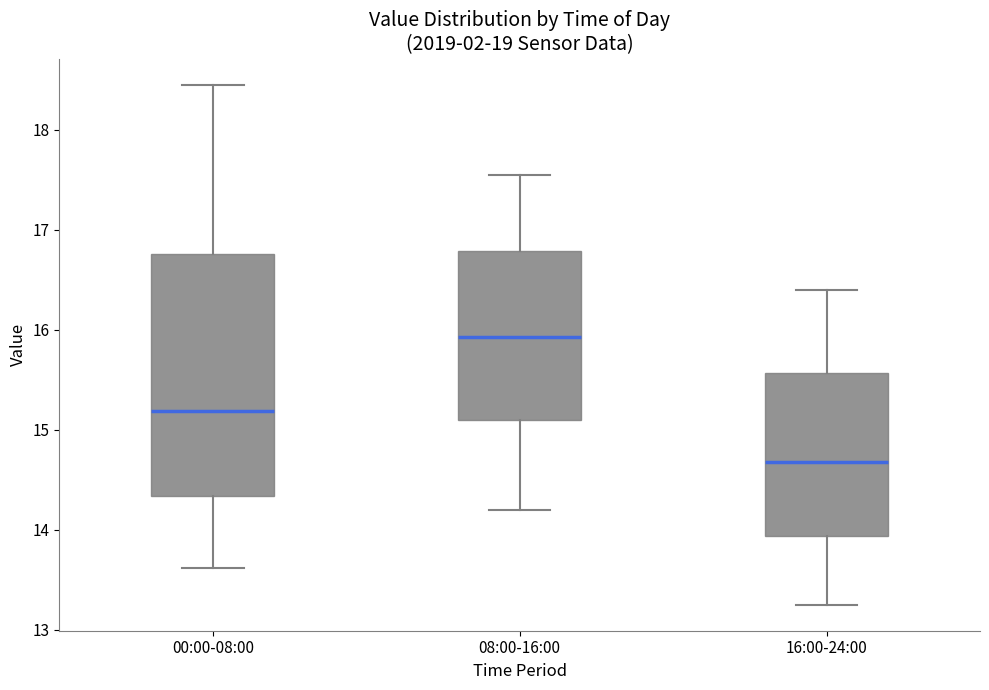

Where does the lower whisker of the box for 00:00-08:00 end on the y-axis? The values are not printed on the chart, so give them approximately, as read against the axis.

13.6